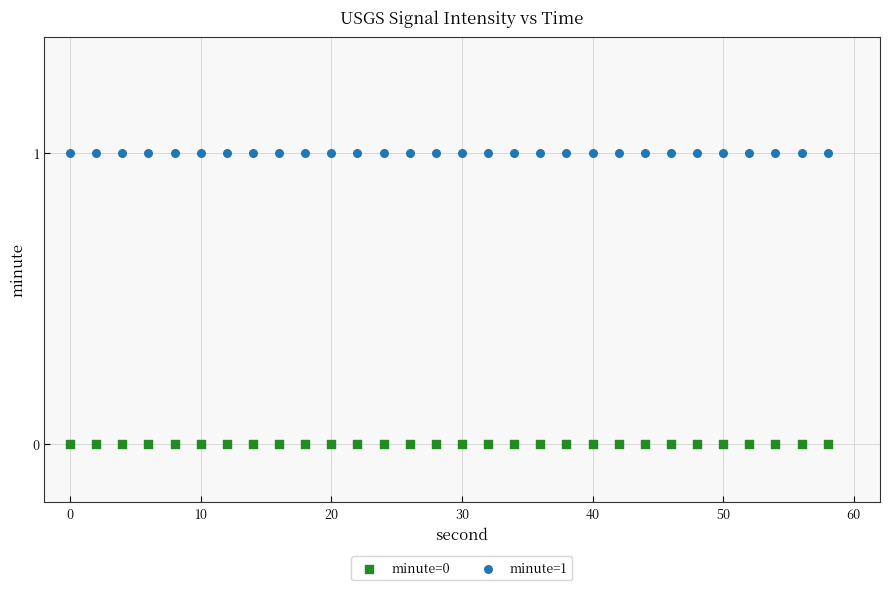

Which series reaches the maximum Y coordinate?

minute=1